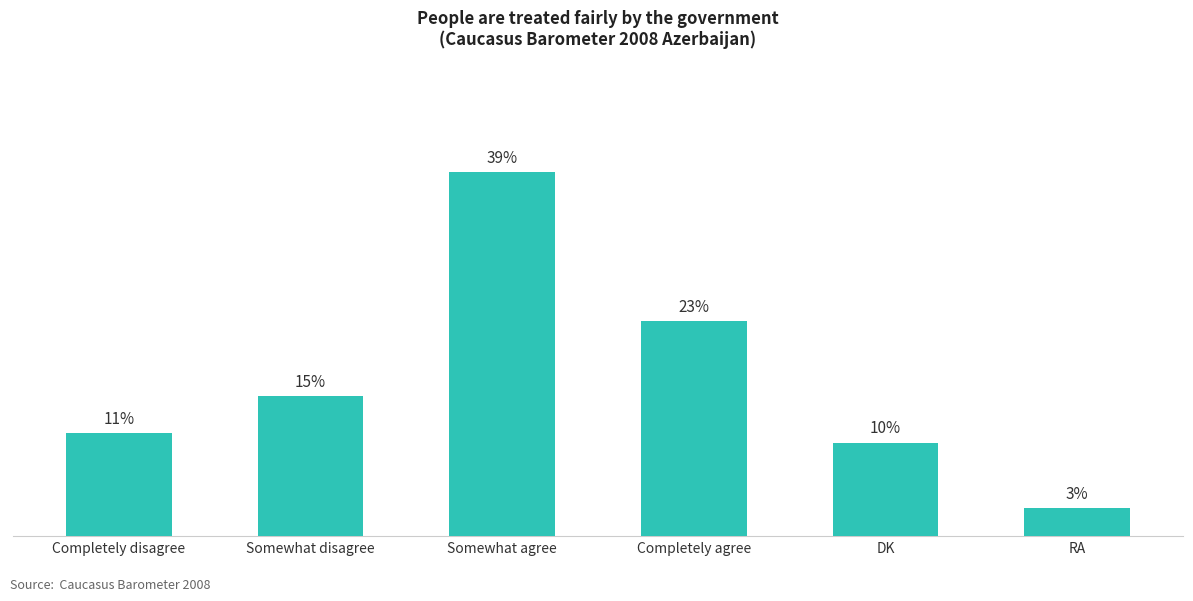

List the labels in order of value, smallest first.

RA, DK, Completely disagree, Somewhat disagree, Completely agree, Somewhat agree